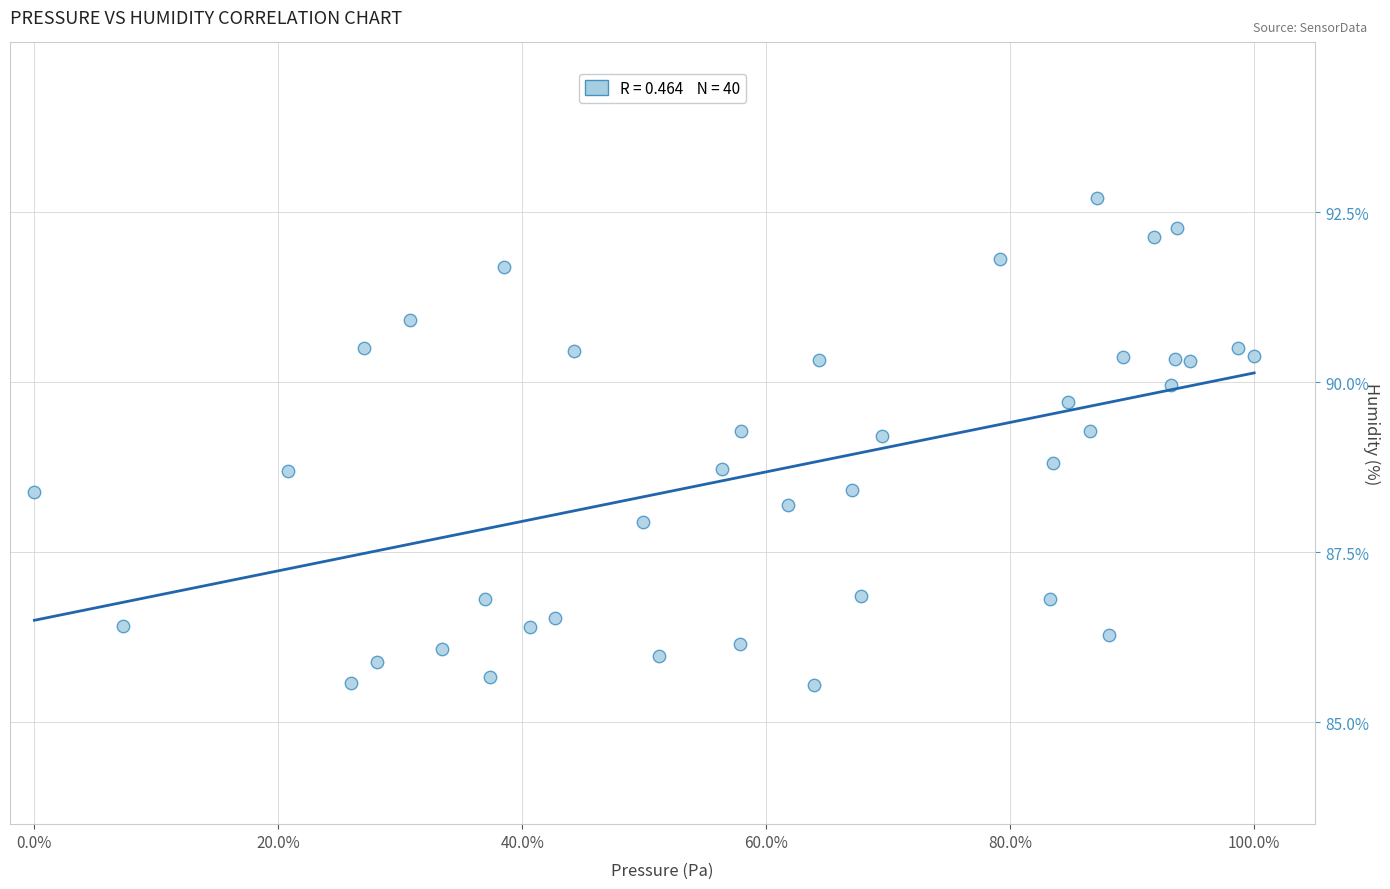

What is the range of Y values (max minus min)?

7.2